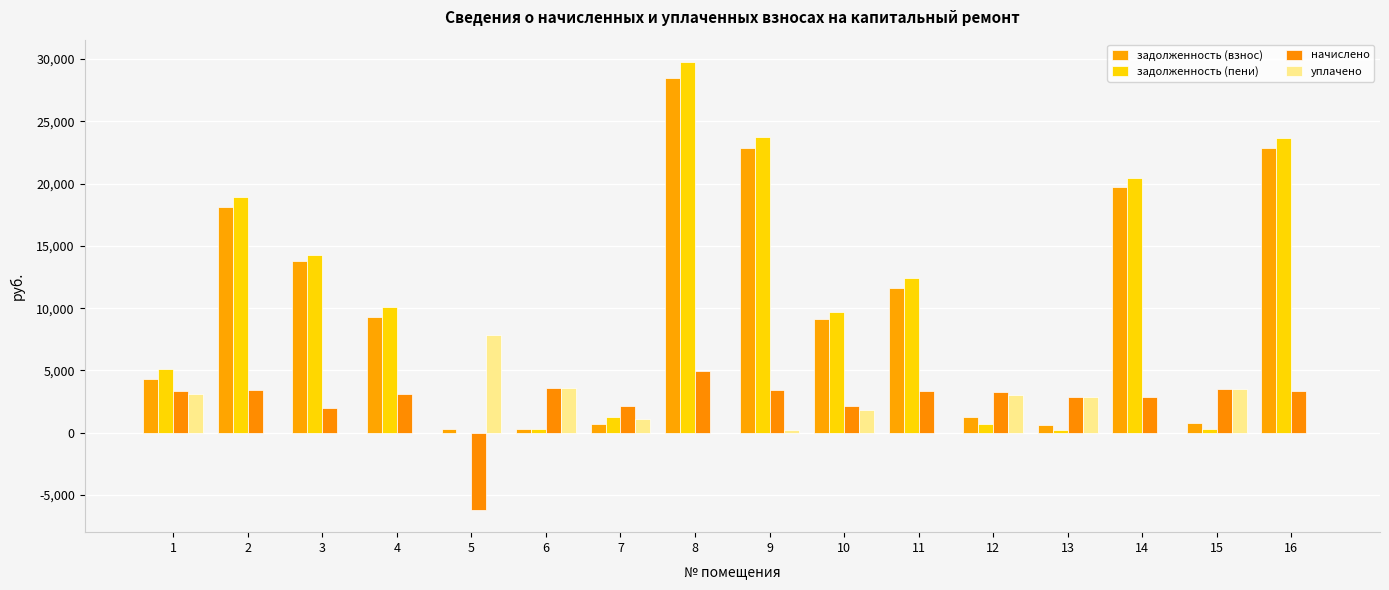

How many data points does each series have?

16